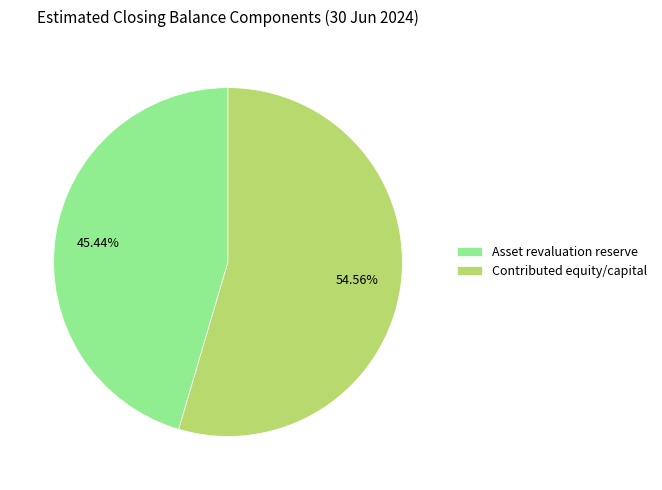

Combined, do Asset revaluation reserve and Contributed equity/capital account for over 50%?

Yes